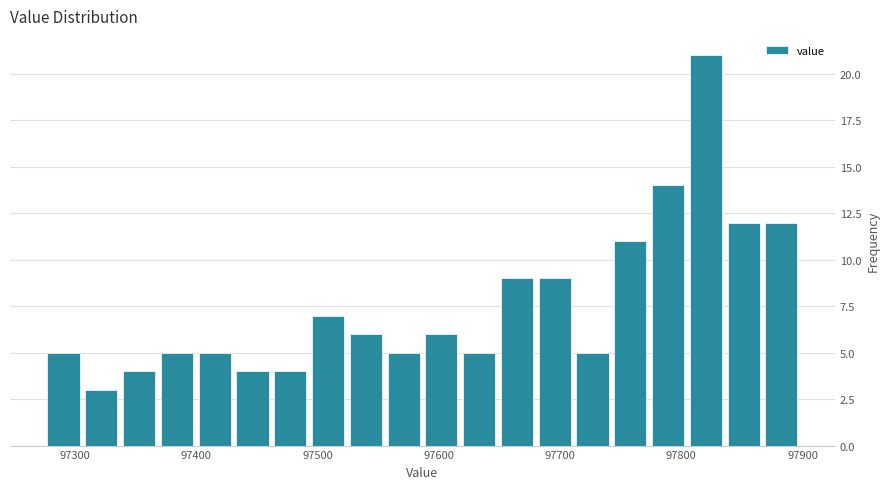

Read against the x-axis, roughly where is the centre of the tallest bar?

97820